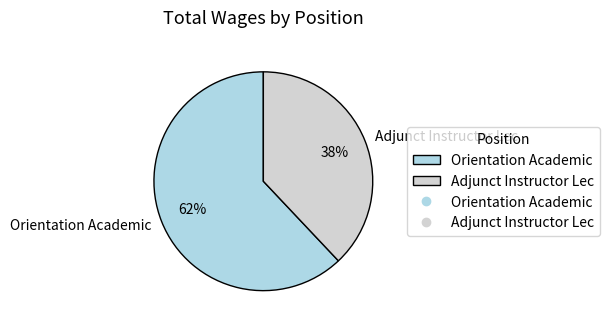

Rank the categories by value from lowest to highest.

Adjunct Instructor Lec, Orientation Academic